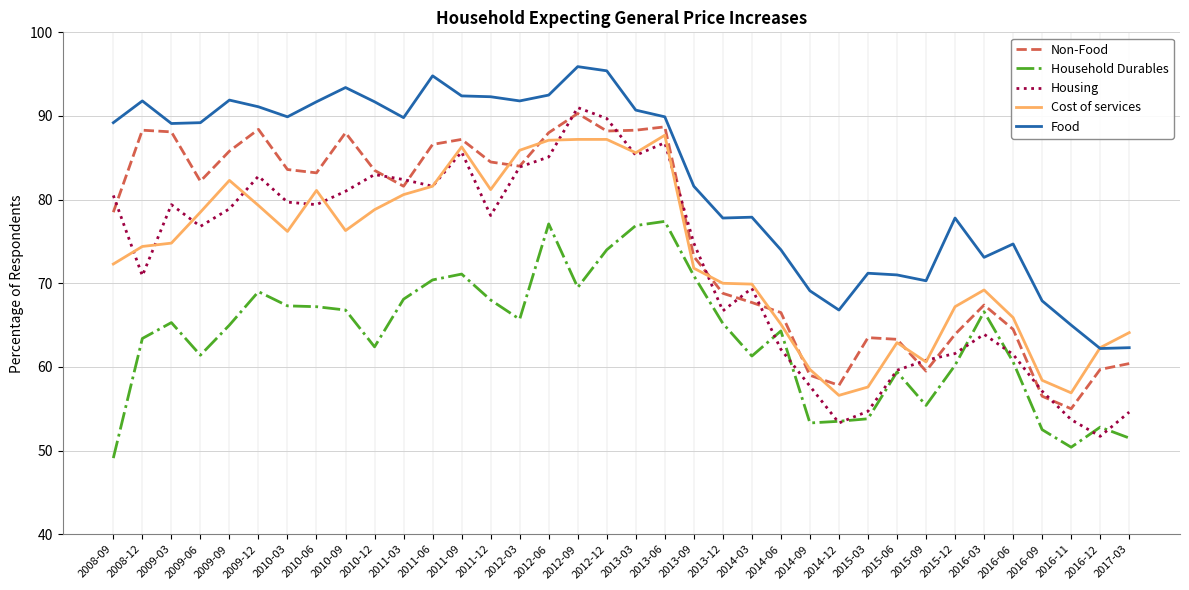

What is the difference between the maximum and minimum values in the Cost of services series?

31.1